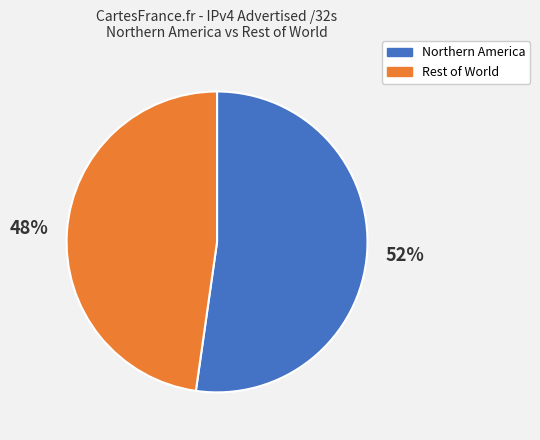

Is it true that Rest of World is 62% of the pie?

False